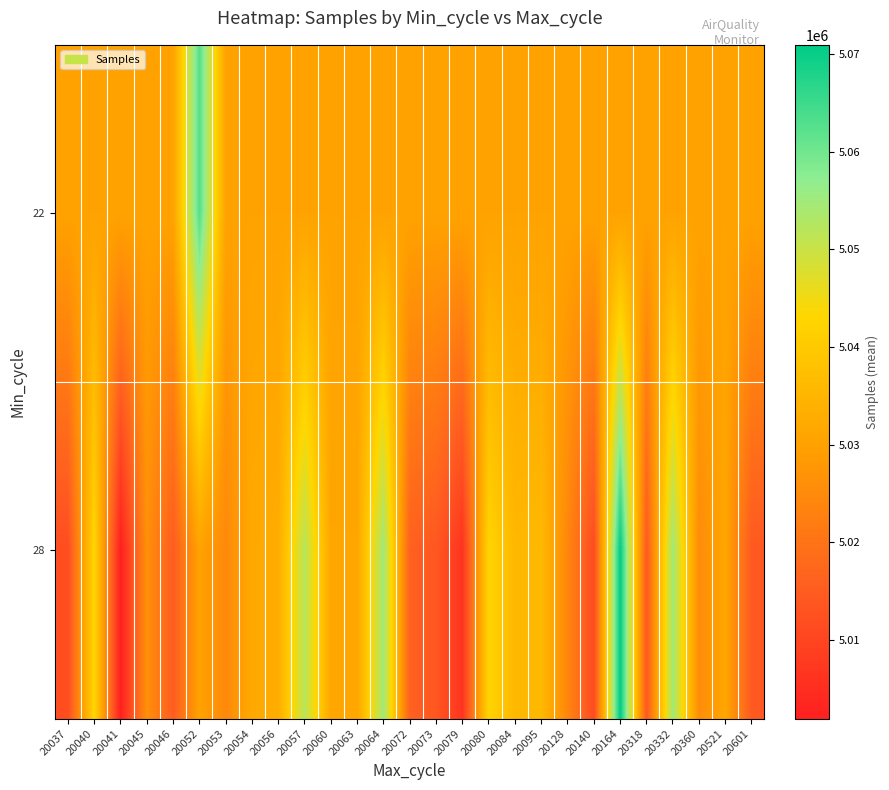

List the series in order of their overall mean, highest first.

22, 28